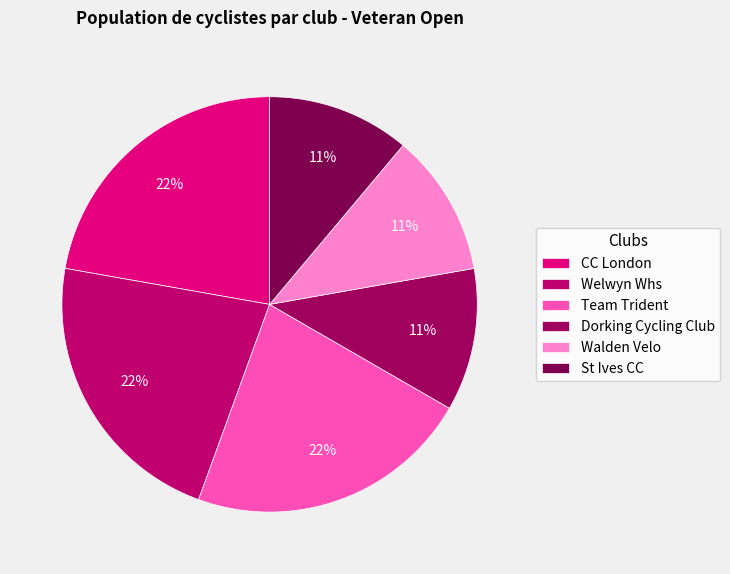

What percentage do CC London and St Ives CC together represent?

33.3%